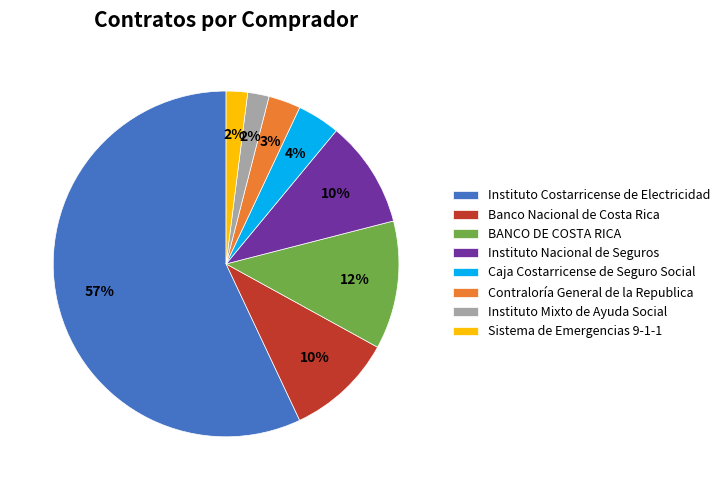

Between Instituto Costarricense de Electricidad and Instituto Nacional de Seguros, which is larger?

Instituto Costarricense de Electricidad